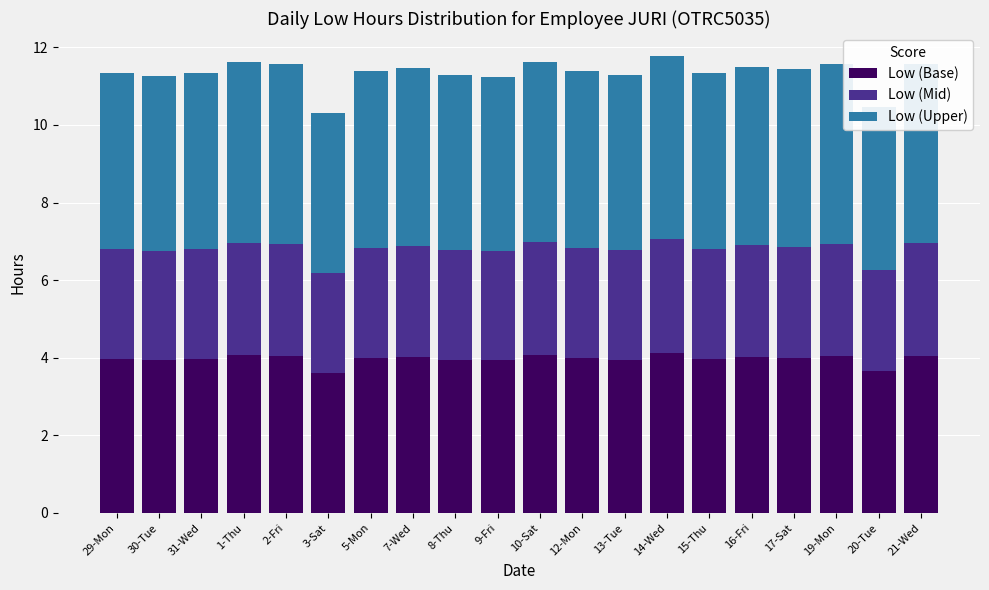

What are all the series names shown in the legend?

Low (Base), Low (Mid), Low (Upper)